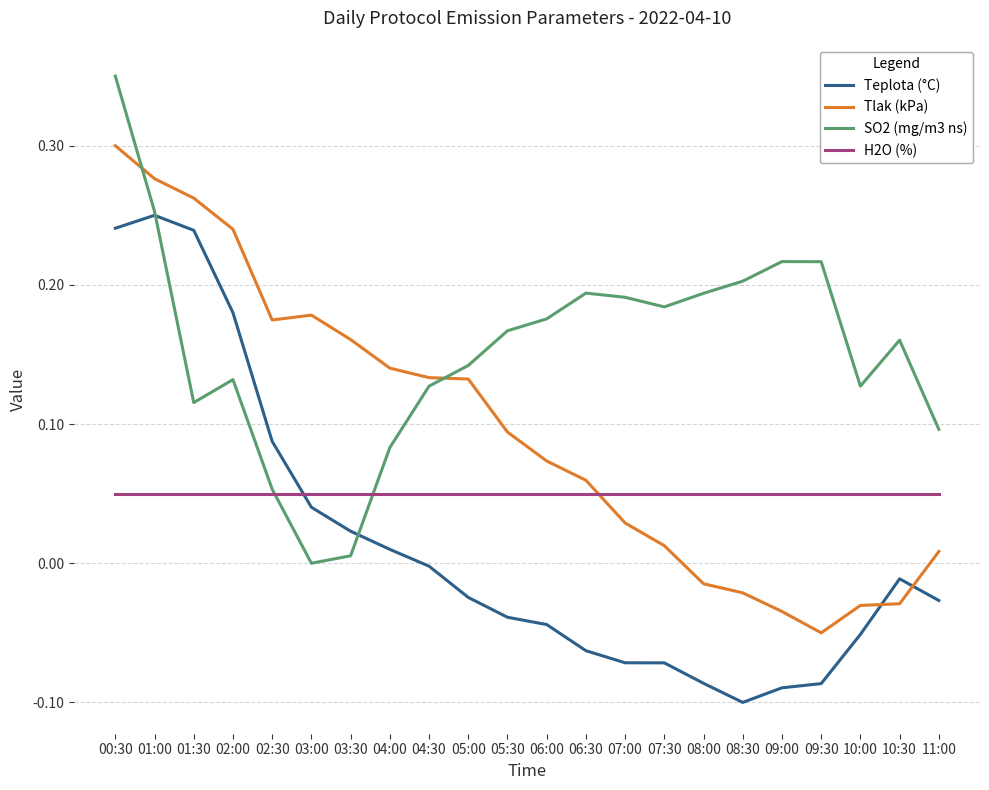

Rank the series by their maximum value, from lowest to highest.

H2O (%), Teplota (°C), Tlak (kPa), SO2 (mg/m3 ns)